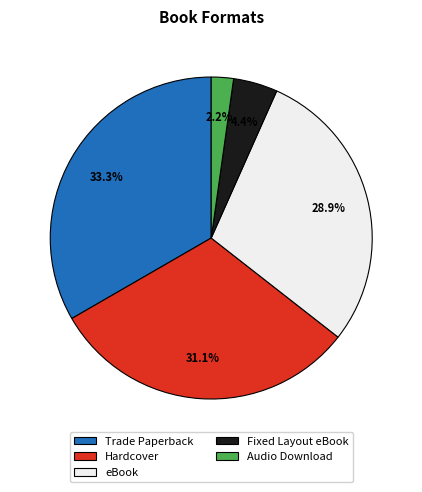

To the nearest percent, what is the average slice percentage?

20%